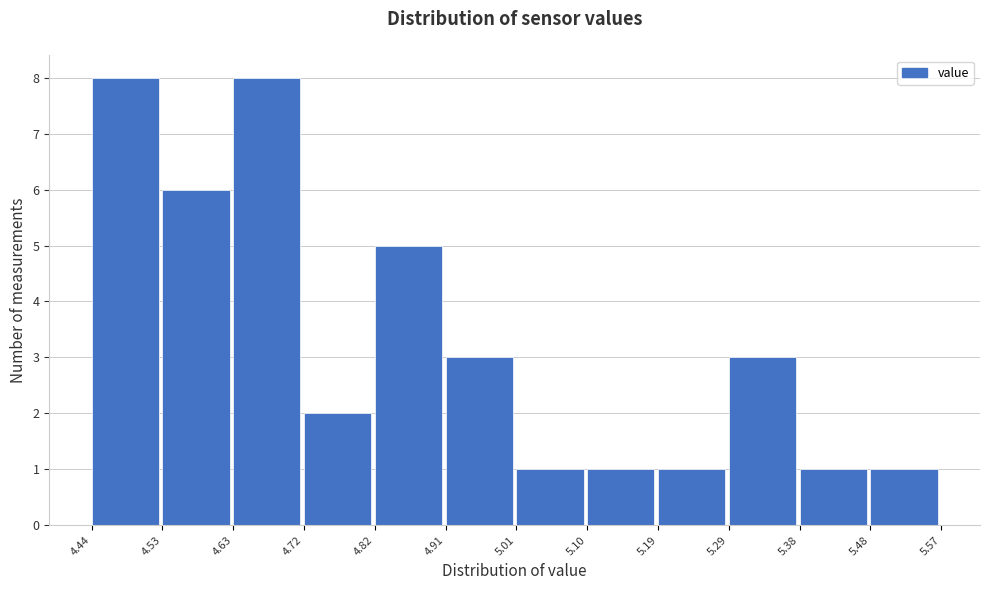

How tall is the bar that spans 4.44 to 4.53 on the x-axis? The values are not printed on the chart, so give them approximately, as read against the axis.

8